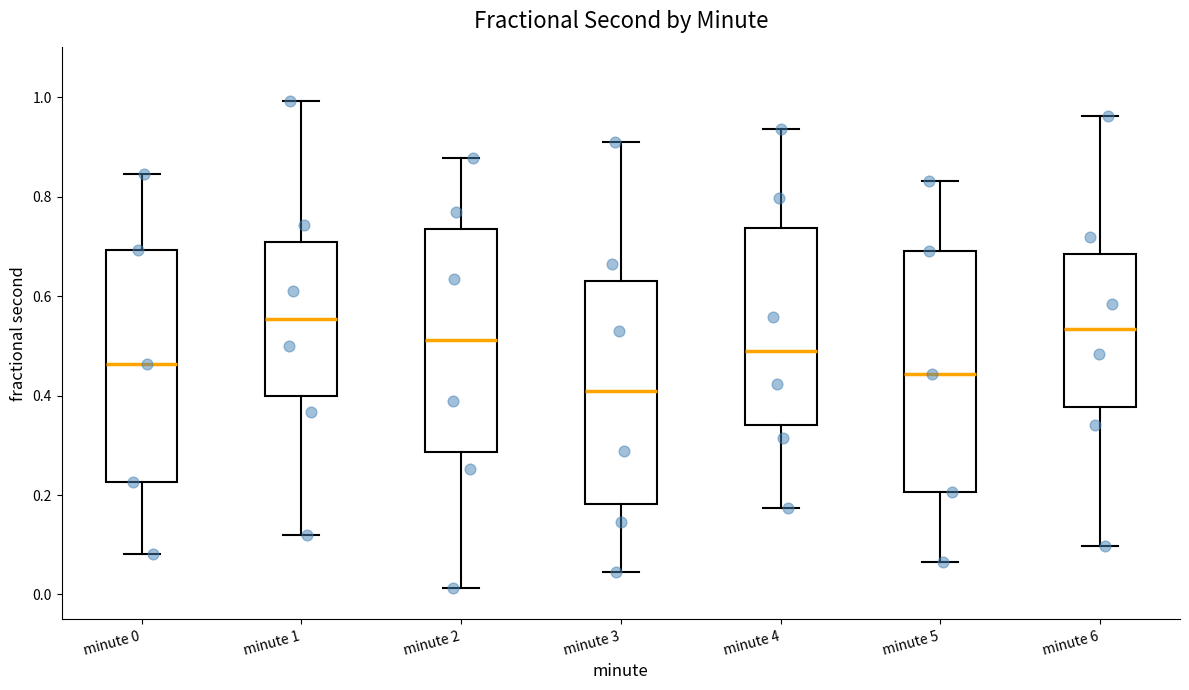

Which box's median line is the highest?

minute 1